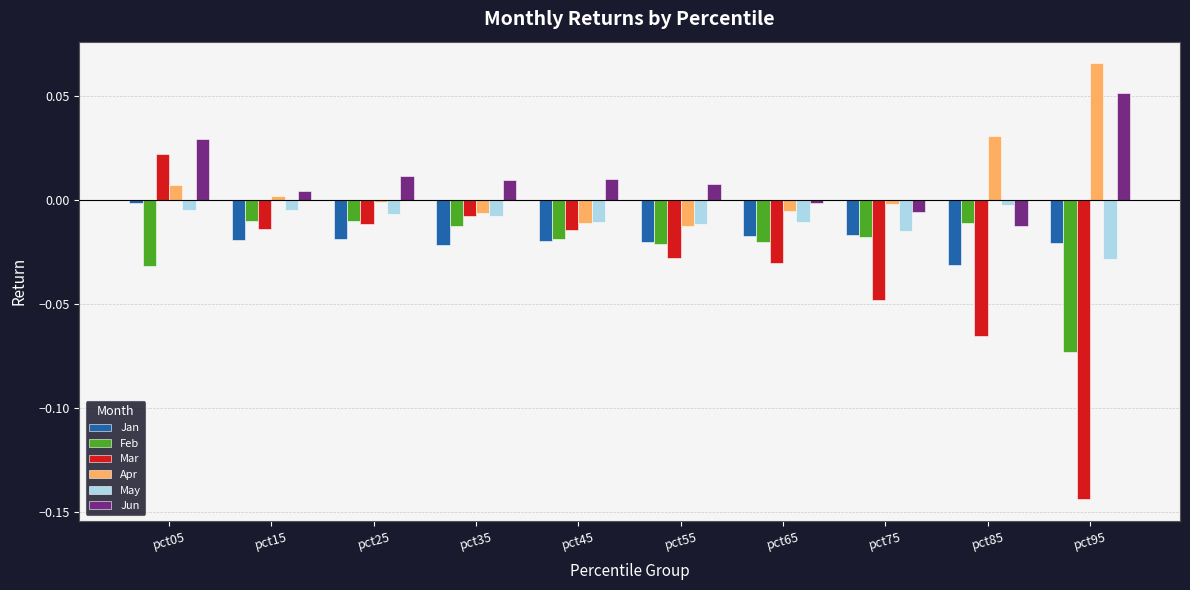

Between pct35 and pct55, which series saw the biggest shift?

Mar